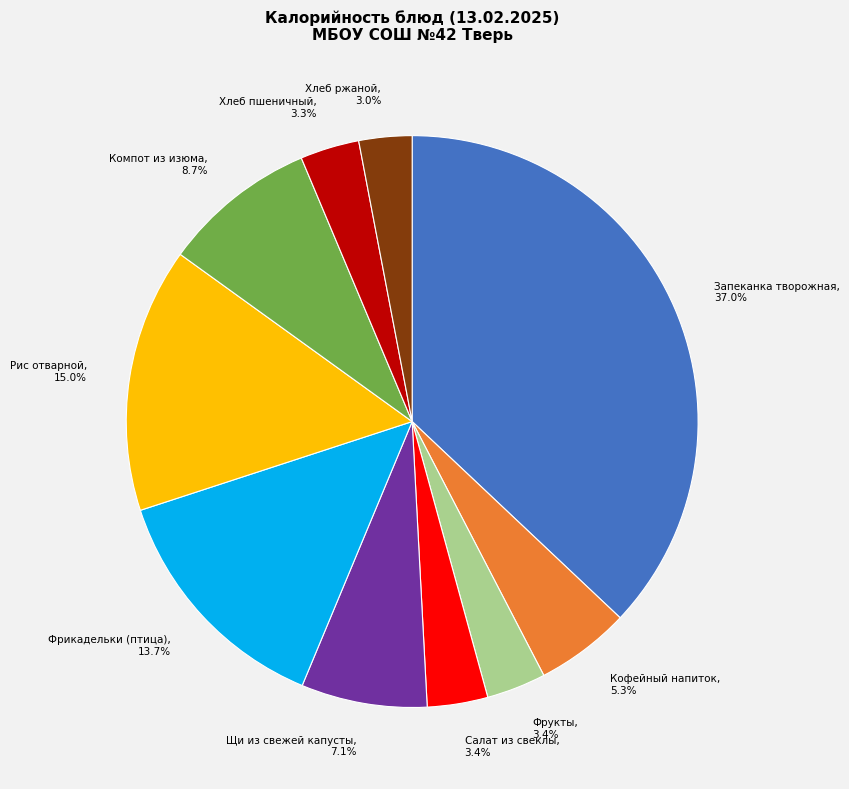

Is Кофейный напиток the majority of the pie?

No